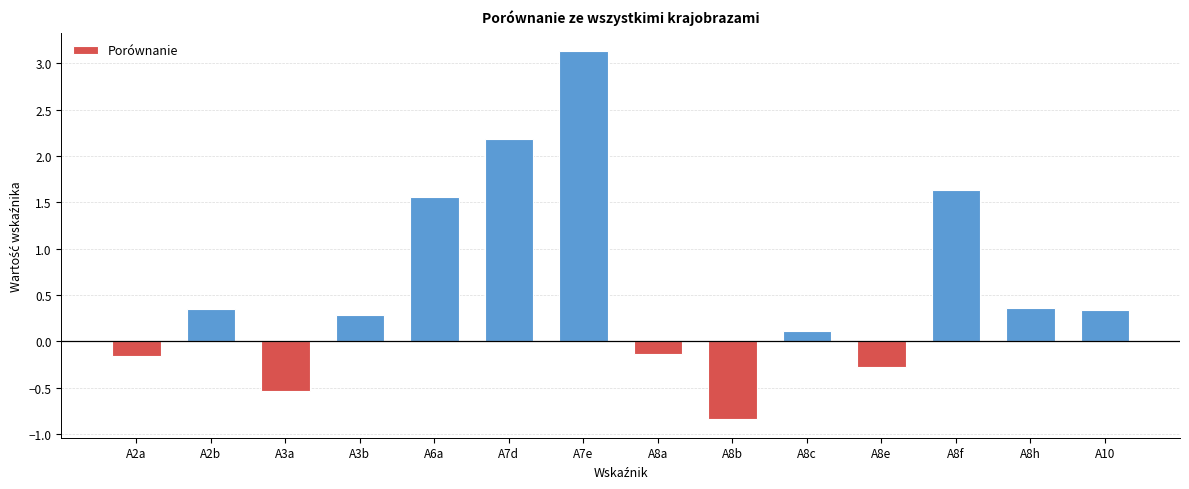

What is the label of the 7th bar from the left?

A7e